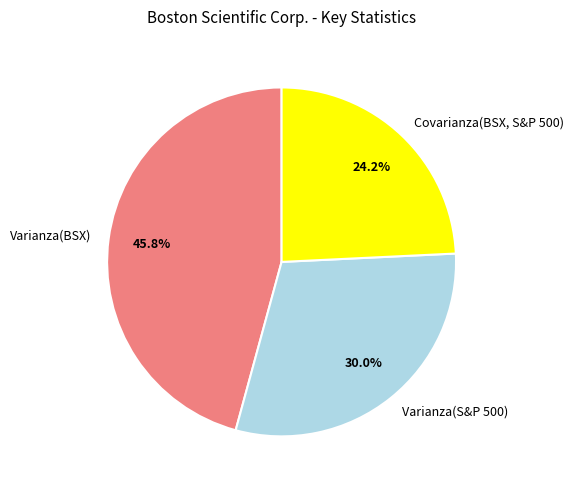

What portion of the pie excludes Covarianza(BSX, S&P 500)?

75.8%